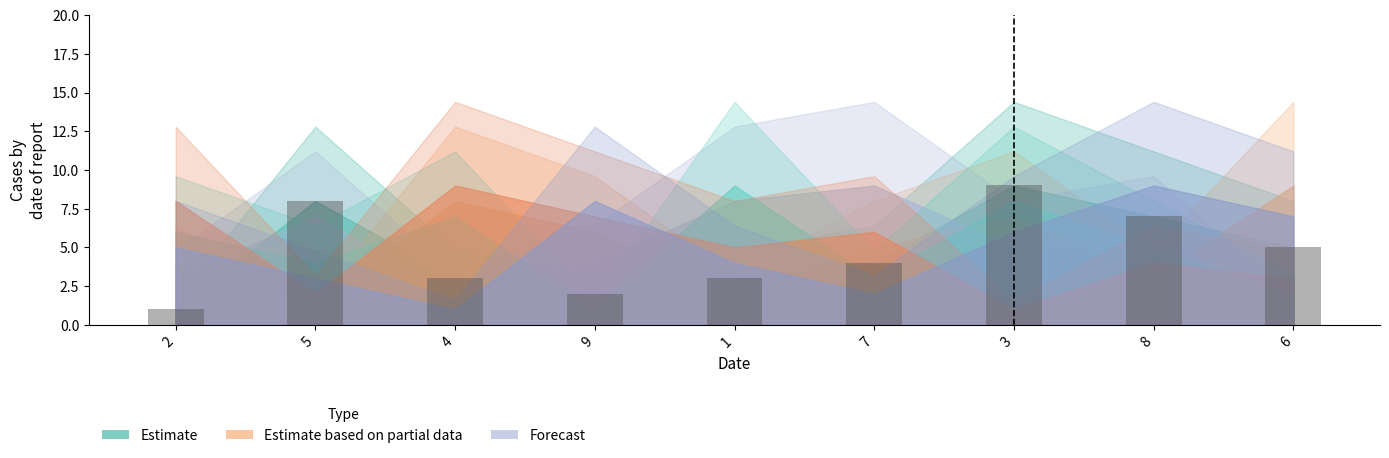

What is the sum of all values?

42